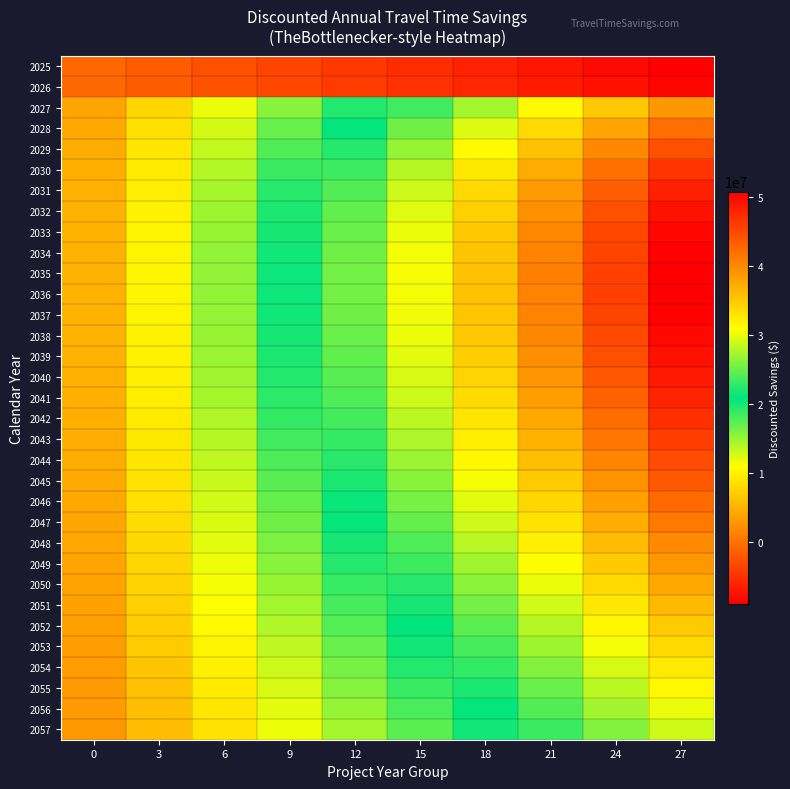

Reading left to right, extract all data points from this chart.

2025: 0=-902122.5	3=-1804245.0	6=-2706367.5	9=-3608490.0	12=-4510612.6	15=-5412735.1	18=-6314857.6	21=-7216980.1	24=-8119102.6	27=-9021225.1
2026: 0=-851621.4	3=-1703242.7	6=-2554864.1	9=-3406485.5	12=-4258106.8	15=-5109728.2	18=-5961349.6	21=-6812970.9	24=-7664592.3	27=-8516213.6
2027: 0=3894034.3	3=7788068.5	6=11682102.8	9=15576137.1	12=19470171.3	15=23364205.6	18=27258239.9	21=31152274.1	24=35046308.4	27=38940342.7
2028: 0=4202964.3	3=8405928.6	6=12608892.8	9=16811857.1	12=21014821.4	15=25217785.7	18=29420749.9	21=33623714.2	24=37826678.5	27=42029642.8
2029: 0=4454807.7	3=8909615.3	6=13364423.0	9=17819230.6	12=22274038.3	15=26728845.9	18=31183653.6	21=35638461.3	24=40093268.9	27=44548076.6
2030: 0=4655711.5	3=9311423.0	6=13967134.5	9=18622846.0	12=23278557.6	15=27934269.1	18=32589980.6	21=37245692.1	24=41901403.6	27=46557115.1
2031: 0=4811263.0	3=9622525.9	6=14433788.9	9=19245051.9	12=24056314.9	15=28867577.8	18=33678840.8	21=38490103.8	24=43301366.7	27=48112629.7
2032: 0=4926536.2	3=9853072.3	6=14779608.5	9=19706144.6	12=24632680.8	15=29559217.0	18=34485753.1	21=39412289.3	24=44338825.4	27=49265361.6
2033: 0=5006135.4	3=10012270.8	6=15018406.2	9=20024541.6	12=25030677.0	15=30036812.3	18=35042947.7	21=40049083.1	24=45055218.5	27=50061353.9
2034: 0=5054234.9	3=10108469.9	6=15162704.8	9=20216939.7	12=25271174.7	15=30325409.6	18=35379644.5	21=40433879.5	24=45488114.4	27=50542349.3
2035: 0=5074615.6	3=10149231.1	6=15223846.7	9=20298462.3	12=25373077.9	15=30447693.4	18=35522309.0	21=40596924.6	24=45671540.2	27=50746155.7
2036: 0=5070698.2	3=10141396.4	6=15212094.7	9=20282792.9	12=25353491.1	15=30424189.3	18=35494887.5	21=40565585.8	24=45636284.0	27=50706982.2
2037: 0=5045574.8	3=10091149.7	6=15136724.5	9=20182299.3	12=25227874.1	15=30273449.0	18=35319023.8	21=40364598.6	24=45410173.4	27=50455748.3
2038: 0=5002036.8	3=10004073.6	6=15006110.3	9=20008147.1	12=25010183.9	15=30012220.7	18=35014257.4	21=40016294.2	24=45018331.0	27=50020367.8
2039: 0=4942601.0	3=9885202.0	6=14827803.0	9=19770404.0	12=24713005.0	15=29655606.0	18=34598207.0	21=39540807.9	24=44483408.9	27=49426009.9
2040: 0=4869533.9	3=9739067.8	6=14608601.7	9=19478135.6	12=24347669.4	15=29217203.3	18=34086737.2	21=38956271.1	24=43825805.0	27=48695338.9
2041: 0=4784873.4	3=9569746.8	6=14354620.1	9=19139493.5	12=23924366.9	15=28709240.3	18=33494113.6	21=38278987.0	24=43063860.4	27=47848733.8
2042: 0=4690449.1	3=9380898.1	6=14071347.2	9=18761796.3	12=23452245.3	15=28142694.4	18=32833143.5	21=37523592.5	24=42214041.6	27=46904490.7
2043: 0=4587900.8	3=9175801.6	6=13763702.4	9=18351603.2	12=22939504.0	15=27527404.8	18=32115305.6	21=36703206.4	24=41291107.2	27=45879008.0
2044: 0=4478695.6	3=8957391.3	6=13436086.9	9=17914782.6	12=22393478.2	15=26872173.9	18=31350869.5	21=35829565.2	24=40308260.8	27=44786956.5
2045: 0=4364143.5	3=8728287.0	6=13092430.5	9=17456574.0	12=21820717.5	15=26184861.0	18=30549004.4	21=34913147.9	24=39277291.4	27=43641434.9
2046: 0=4245411.3	3=8490822.6	6=12736234.0	9=16981645.3	12=21227056.6	15=25472467.9	18=29717879.3	21=33963290.6	24=38208701.9	27=42454113.2
2047: 0=4123536.3	3=8247072.7	6=12370609.0	9=16494145.3	12=20617681.6	15=24741218.0	18=28864754.3	21=32988290.6	24=37111827.0	27=41235363.3
2048: 0=3999437.9	3=7998875.7	6=11998313.6	9=15997751.5	12=19997189.4	15=23996627.2	18=27996065.1	21=31995503.0	24=35994940.8	27=39994378.7
2049: 0=3873928.5	3=7747857.0	6=11621785.4	9=15495713.9	12=19369642.4	15=23243570.9	18=27117499.4	21=30991427.8	24=34865356.3	27=38739284.8
2050: 0=3747723.9	3=7495447.8	6=11243171.7	9=14990895.5	12=18738619.4	15=22486343.3	18=26234067.2	21=29981791.1	24=33729515.0	27=37477238.8
2051: 0=3621452.2	3=7242904.4	6=10864356.6	9=14485808.8	12=18107261.0	15=21728713.2	18=25350165.5	21=28971617.7	24=32593069.9	27=36214522.1
2052: 0=3495662.4	3=6991324.7	6=10486987.1	9=13982649.5	12=17478311.8	15=20973974.2	18=24469636.5	21=27965298.9	24=31460961.3	27=34956623.6
2053: 0=3370831.7	3=6741663.5	6=10112495.2	9=13483326.9	12=16854158.7	15=20224990.4	18=23595822.1	21=26966653.9	24=30337485.6	27=33708317.3
2054: 0=3247373.2	3=6494746.3	6=9742119.5	9=12989492.7	12=16236865.9	15=19484239.0	18=22731612.2	21=25978985.4	24=29226358.5	27=32473731.7
2055: 0=3125641.4	3=6251282.8	6=9376924.2	9=12502565.7	12=15628207.1	15=18753848.5	18=21879489.9	21=25005131.3	24=28130772.7	27=31256414.1
2056: 0=3005938.9	3=6011877.8	6=9017816.7	9=12023755.6	12=15029694.5	15=18035633.4	18=21041572.3	21=24047511.2	24=27053450.2	27=30059389.1
2057: 0=2888521.1	3=5777042.3	6=8665563.4	9=11554084.5	12=14442605.7	15=17331126.8	18=20219647.9	21=23108169.1	24=25996690.2	27=28885211.3